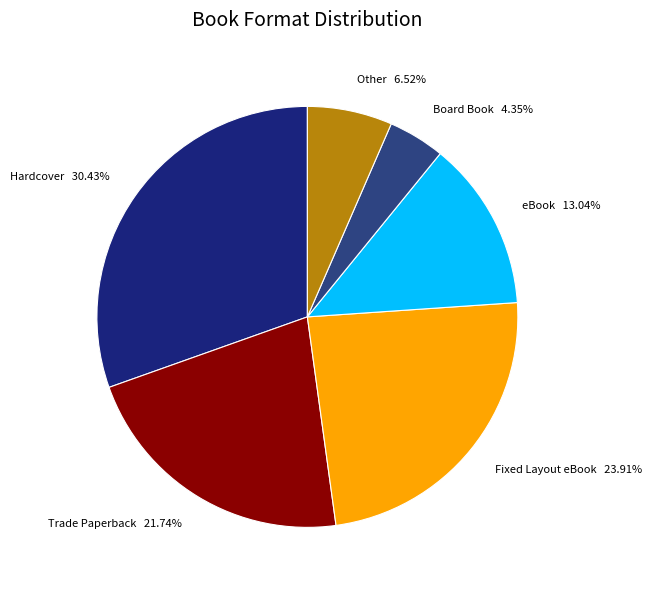

Count the number of slices in the pie.

6